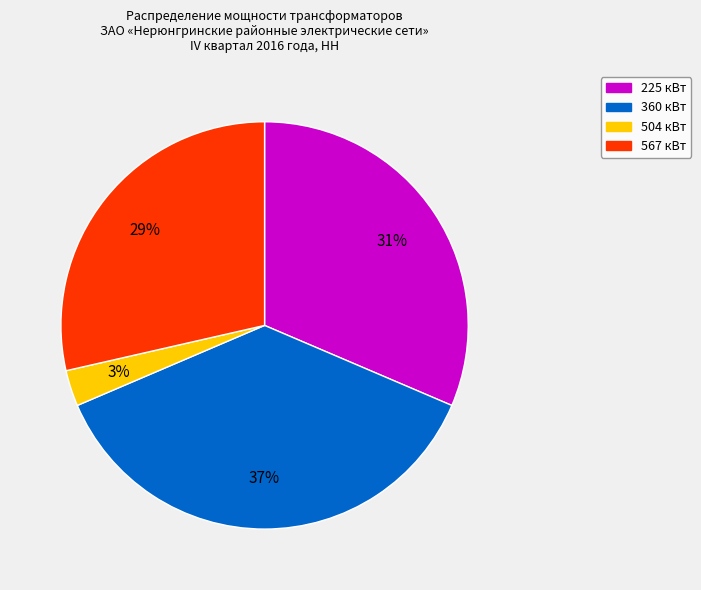

Is there any slice that represents more than half of the pie?

No